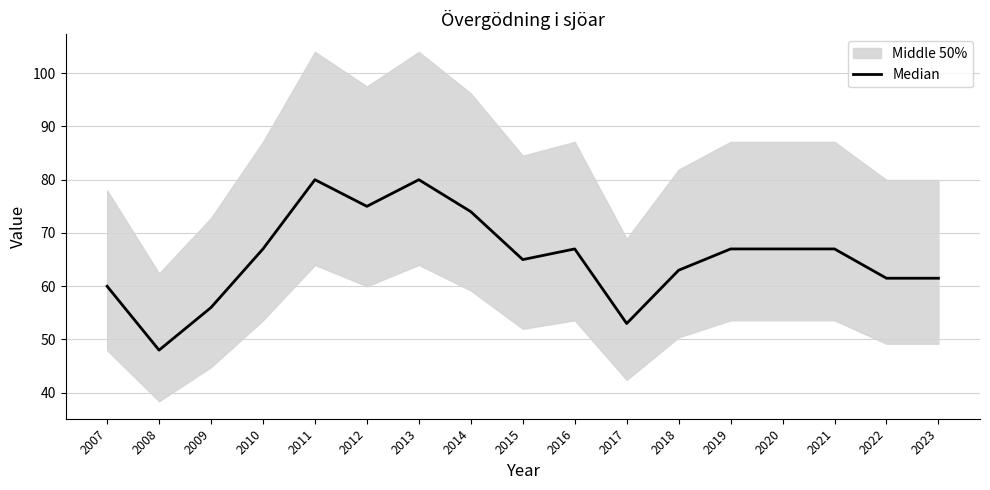

How many lines are shown in the chart?

1